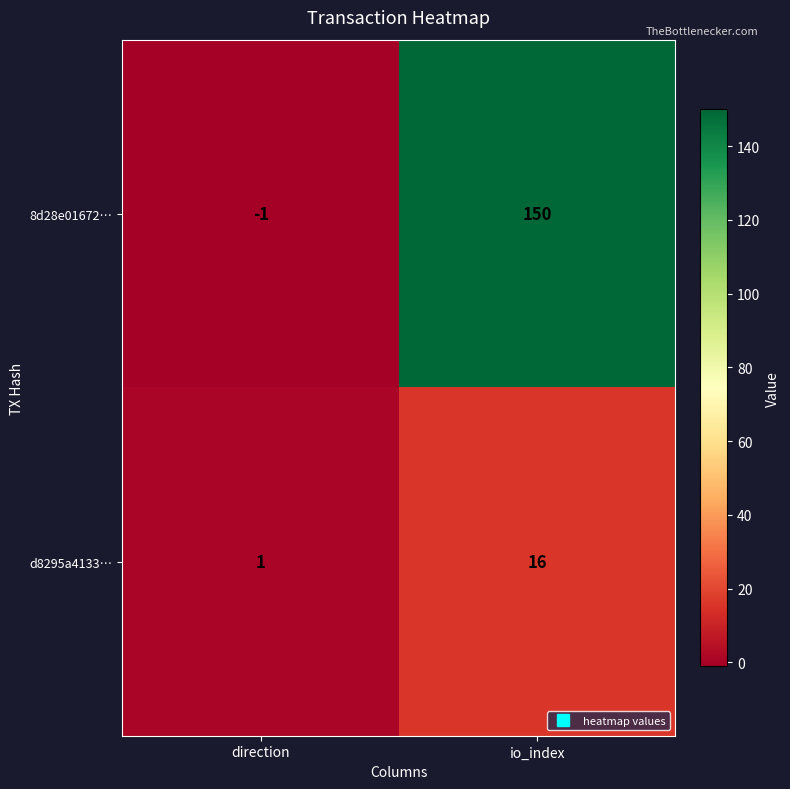

List the series in order of their peak value, lowest first.

d8295a4133…, 8d28e01672…